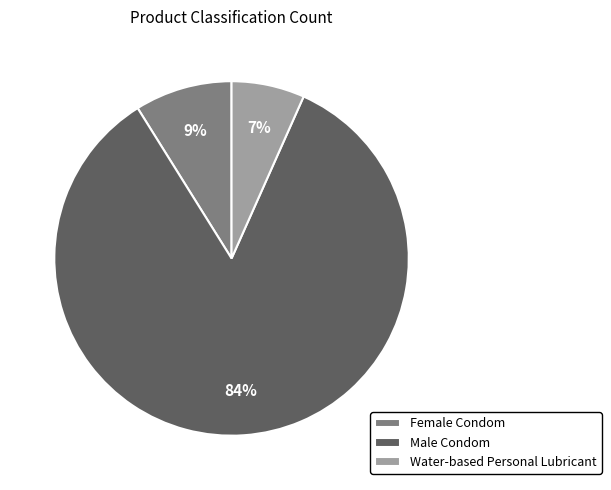

Is Female Condom the majority of the pie?

No